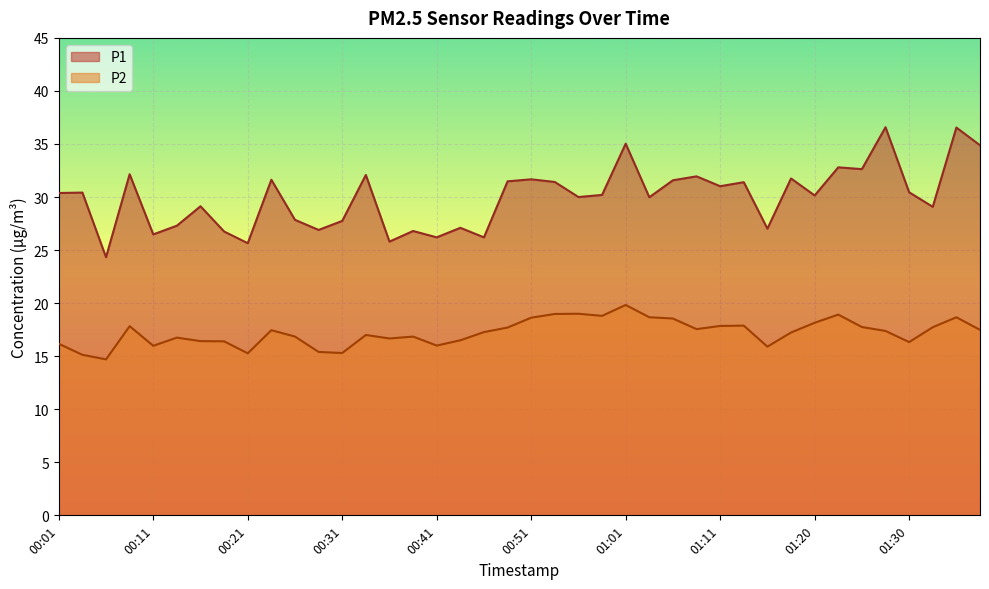

True or false: P1 has a value of 18.2 at 01:11.

False